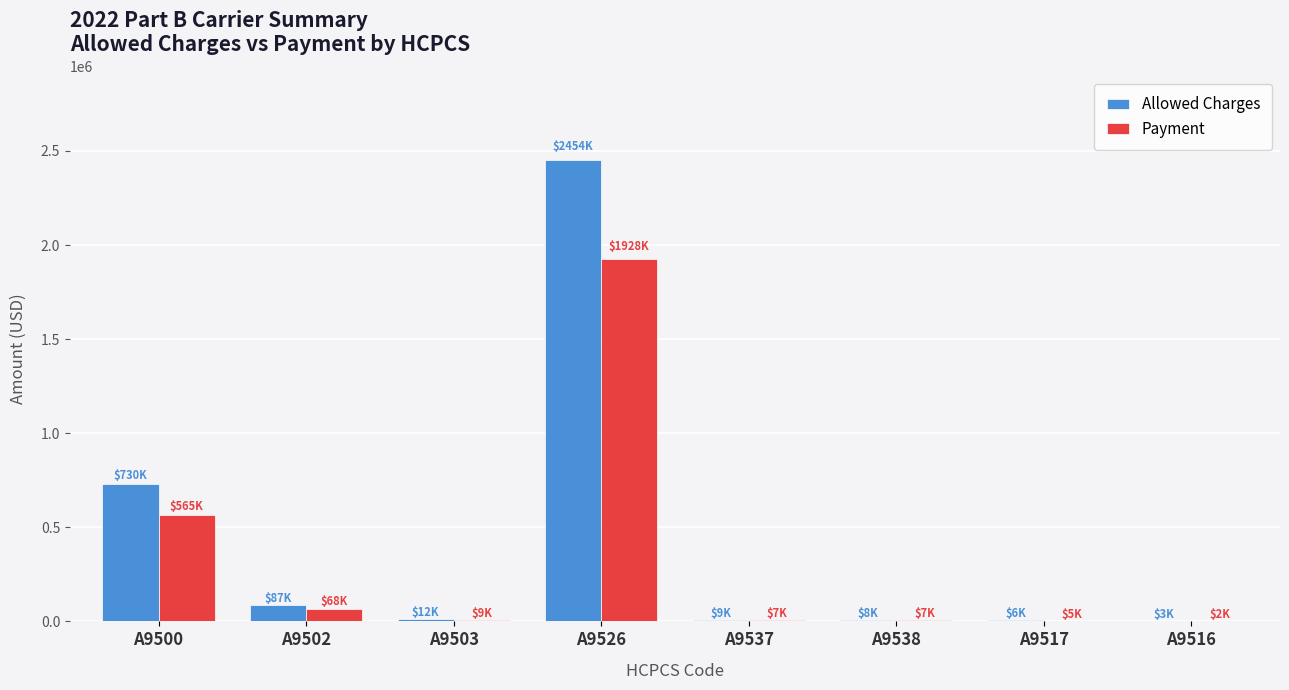

What is the greatest value displayed?

2454414.9